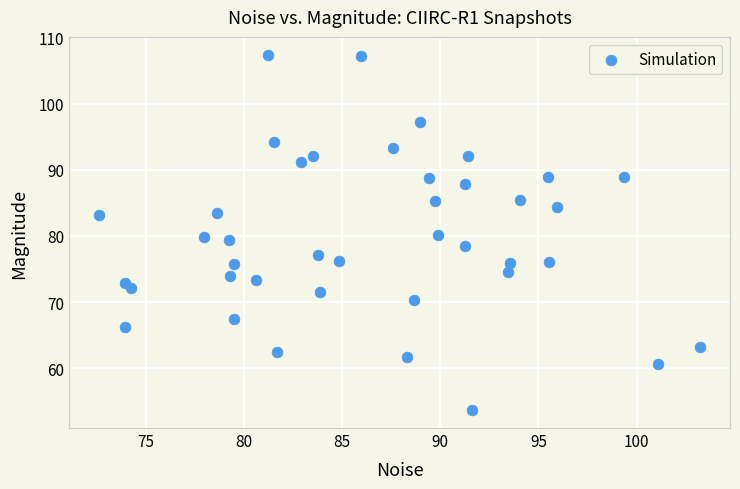

What is the range of Y values (max minus min)?

53.7